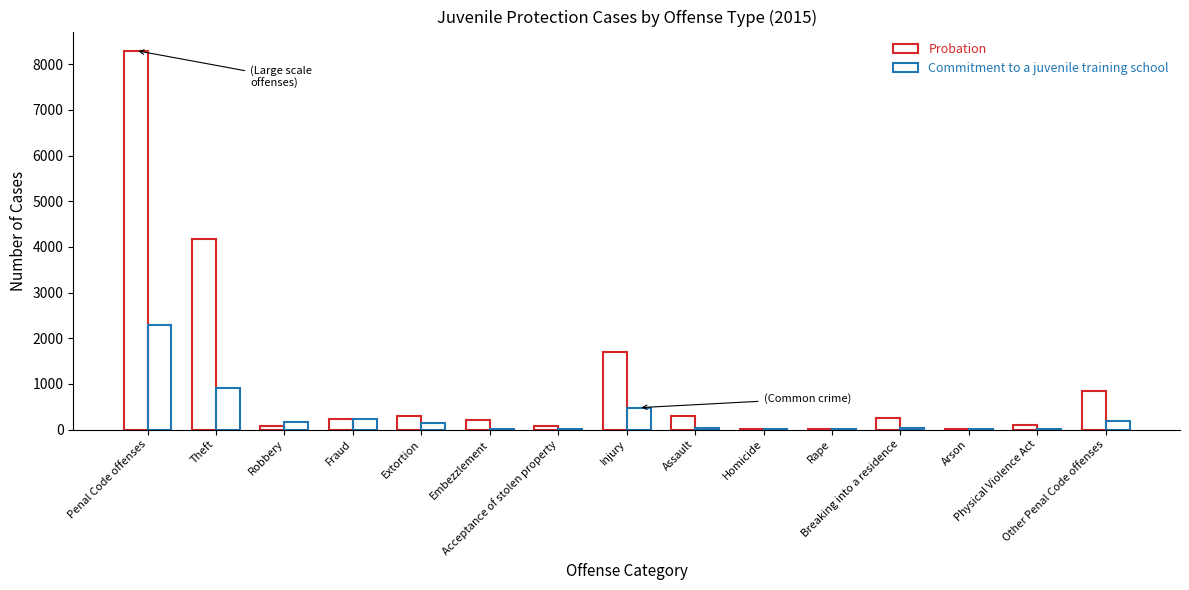

How many groups of bars are there?

15